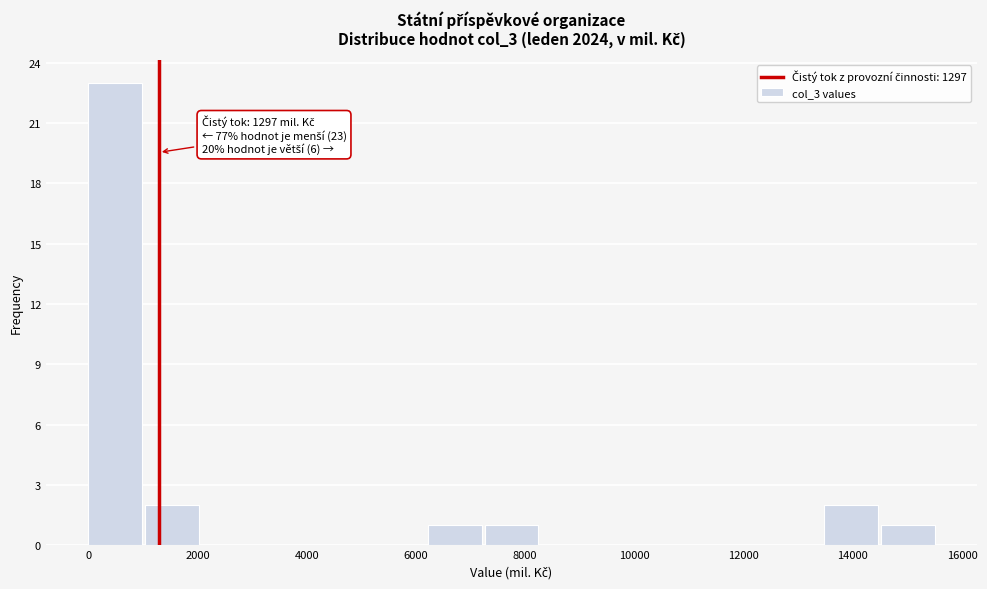

Which range on the x-axis has the tallest bar?

0 to 1000